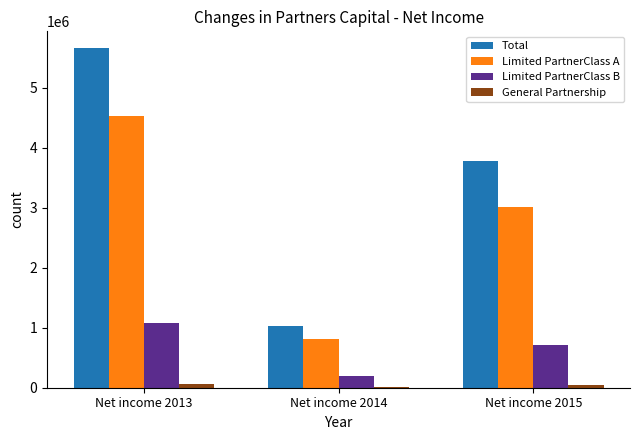

Which series has the largest range (max minus min)?

Total